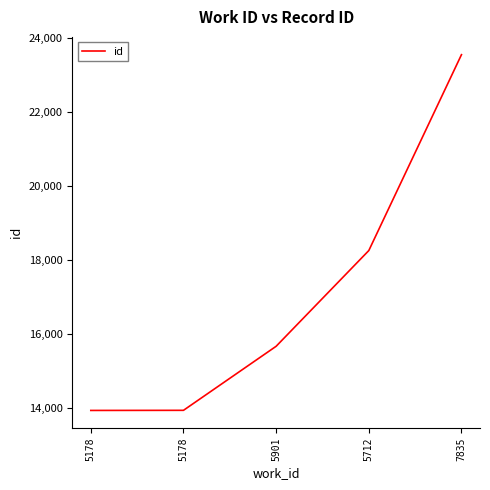

Is this an area chart (filled region under the line)?

No